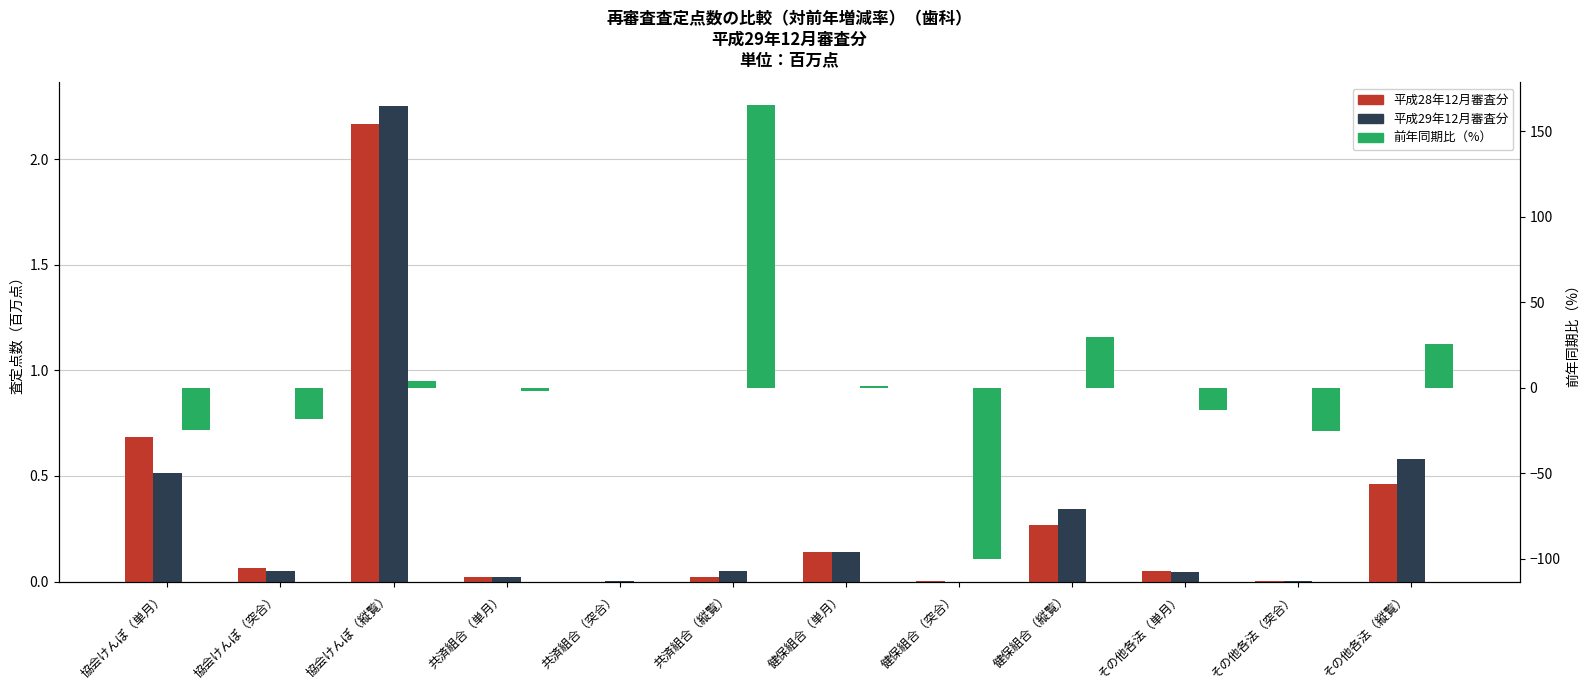

Reading right to left, extract all data points from this chart.

平成28年12月審査分: その他各法（縦覧）=0.5	その他各法（突合）=0.0	その他各法（単月）=0.1	健保組合（縦覧）=0.3	健保組合（突合）=0.0	健保組合（単月）=0.1	共済組合（縦覧）=0.0	共済組合（突合）=0.0	共済組合（単月）=0.0	協会けんぽ（縦覧）=2.2	協会けんぽ（突合）=0.1	協会けんぽ（単月）=0.7
平成29年12月審査分: その他各法（縦覧）=0.6	その他各法（突合）=0.0	その他各法（単月）=0.0	健保組合（縦覧）=0.3	健保組合（突合）=0.0	健保組合（単月）=0.1	共済組合（縦覧）=0.1	共済組合（突合）=0.0	共済組合（単月）=0.0	協会けんぽ（縦覧）=2.3	協会けんぽ（突合）=0.1	協会けんぽ（単月）=0.5
前年同期比: その他各法（縦覧）=25.5	その他各法（突合）=-25.1	その他各法（単月）=-12.8	健保組合（縦覧）=29.9	健保組合（突合）=-100.0	健保組合（単月）=1.3	共済組合（縦覧）=165.3	共済組合（突合）=0.0	共済組合（単月）=-1.9	協会けんぽ（縦覧）=4.0	協会けんぽ（突合）=-18.3	協会けんぽ（単月）=-24.6